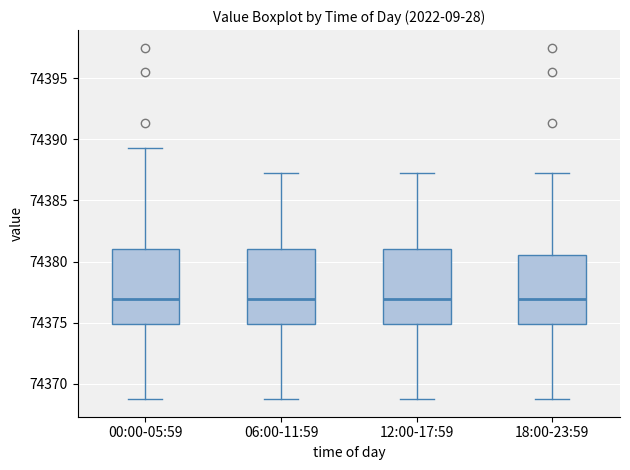

Reading left to right, read every box against the y-axis: the position of its median line, the range the box covers, and the ends of its whiskers. The values are not printed on the chart, so give them approximately, as read against the axis.

00:00-05:59: median 74377.0, box 74375.0 to 74381.0, whiskers 74369.0 to 74389.5
06:00-11:59: median 74377.0, box 74375.0 to 74381.0, whiskers 74369.0 to 74387.5
12:00-17:59: median 74377.0, box 74375.0 to 74381.0, whiskers 74369.0 to 74387.5
18:00-23:59: median 74377.0, box 74375.0 to 74380.5, whiskers 74369.0 to 74387.5